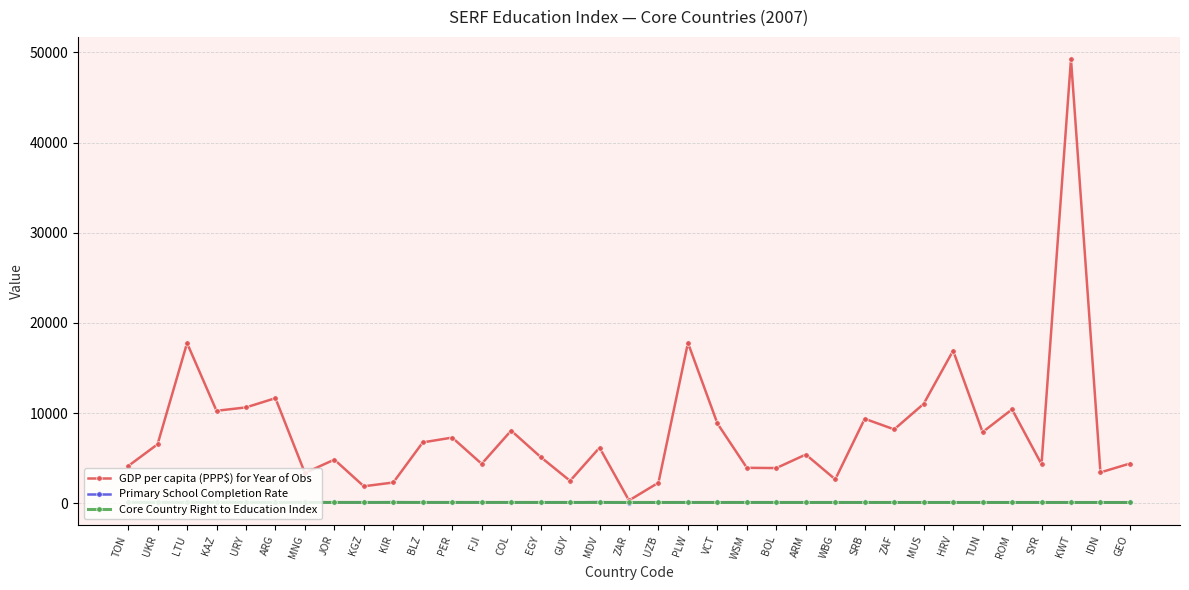

At which label does GDP per capita (PPP$) for Year of Obs reach its minimum?

ZAR